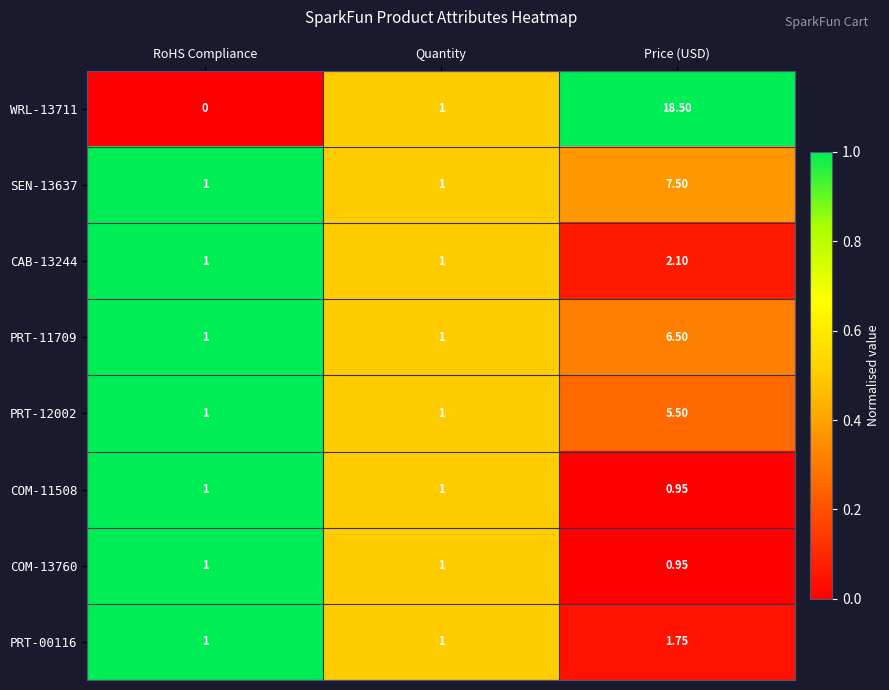

Is the value of COM-11508 at Price (USD) greater than the value of PRT-11709 at Quantity?

No